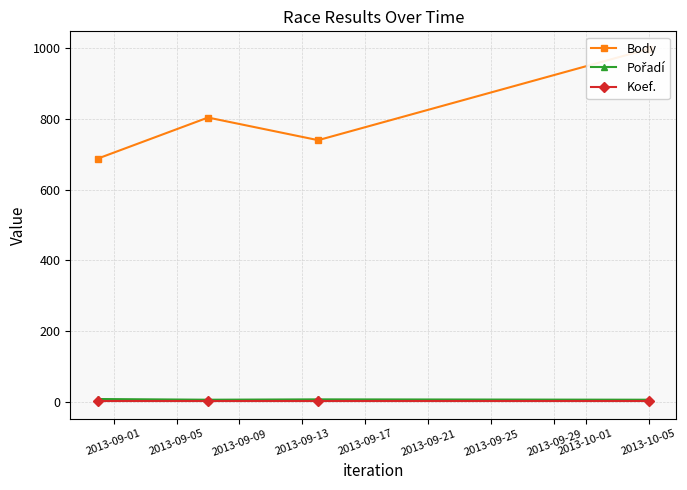

How many lines are shown in the chart?

3